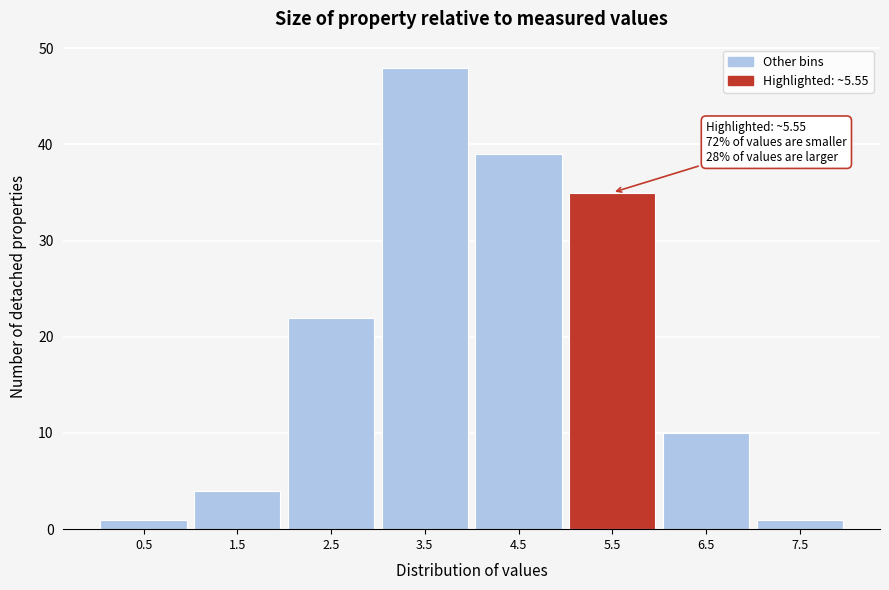

Reading right to left, list all the values displayed in this chart.

1	10	35	39	48	22	4	1